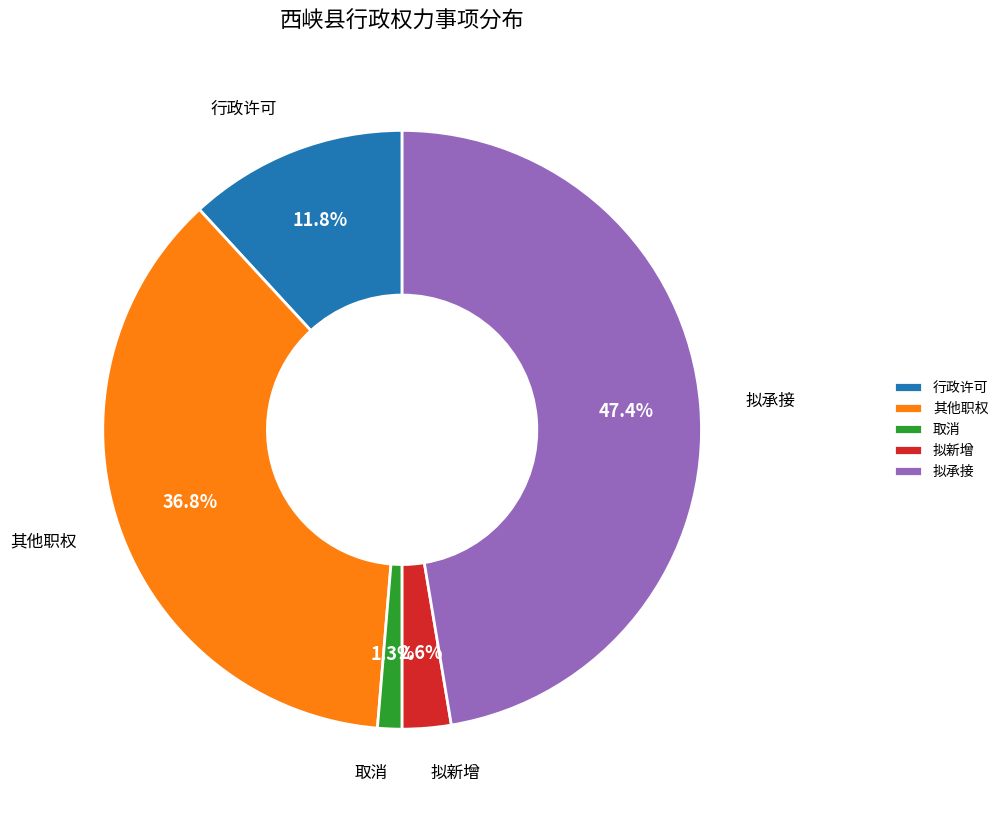

To the nearest percent, what percentage of the pie is 其他职权?

37%